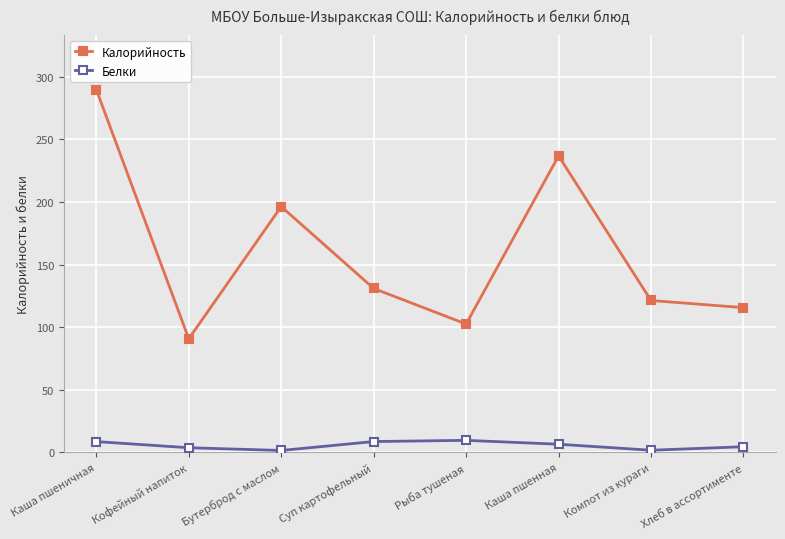

What is the difference between the Белки values at Бутерброд с маслом and Кофейный напиток?

2.2